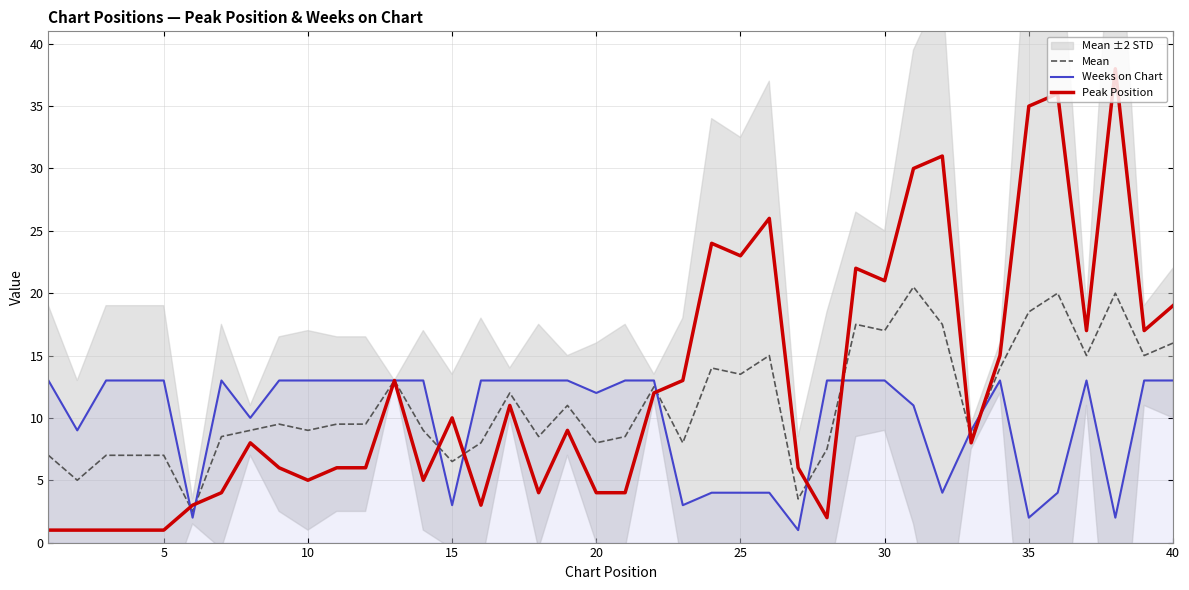

How many values in the Peak Position series exceed 9?

19